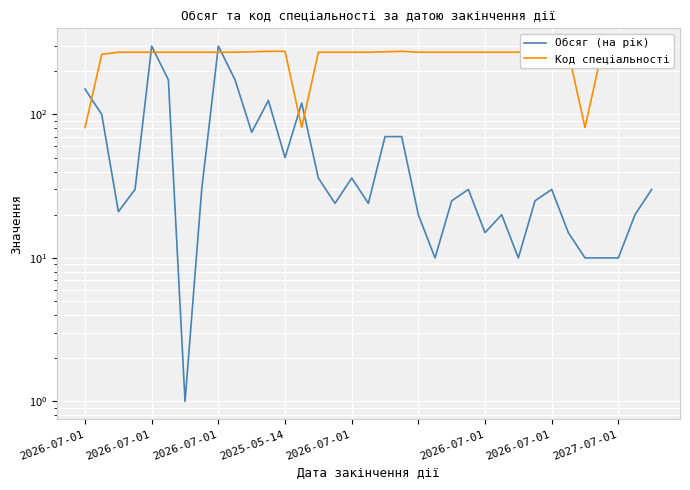

In Обсяг (на рік), how many points are lower than both neighbors (excluding endpoints)?

9